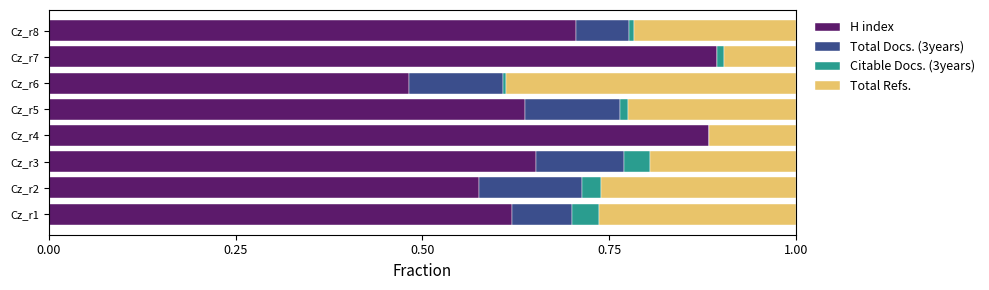

What is the total value across all series at Cz_r3?

1.0